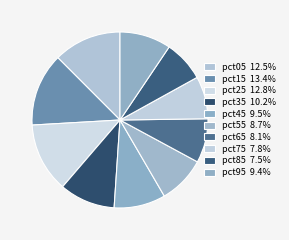

To the nearest percent, what is the difference between the largest and smallest slice percentages?

6%